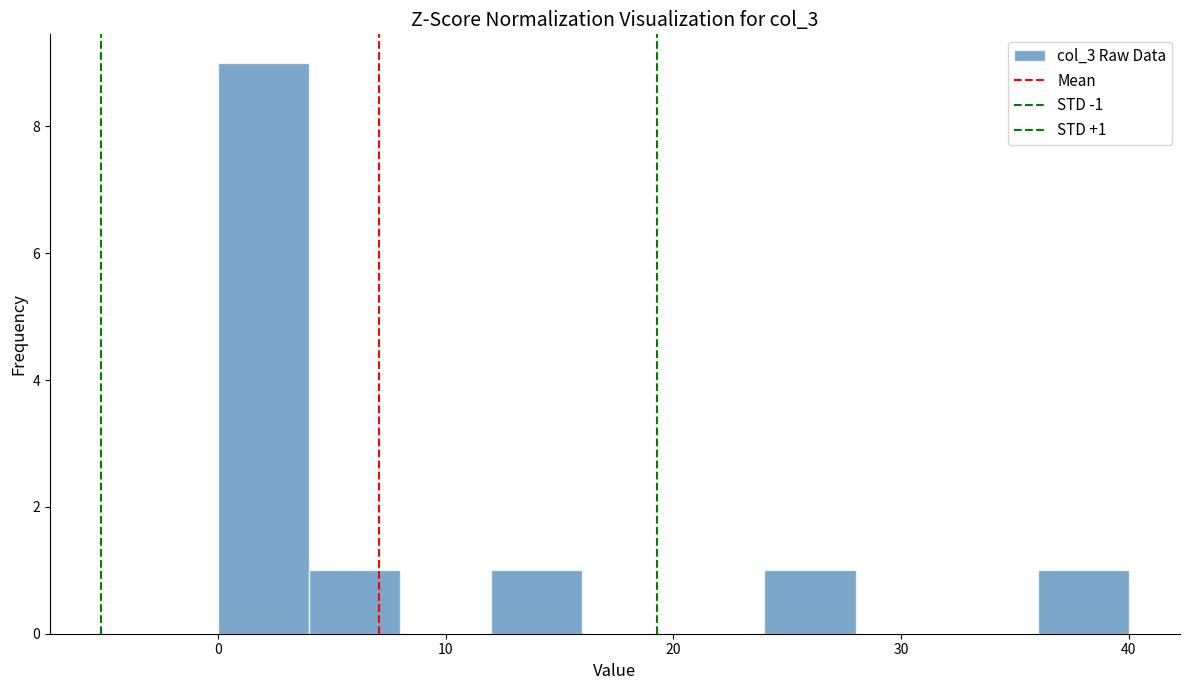

Which range on the x-axis has the tallest bar?

0 to 4